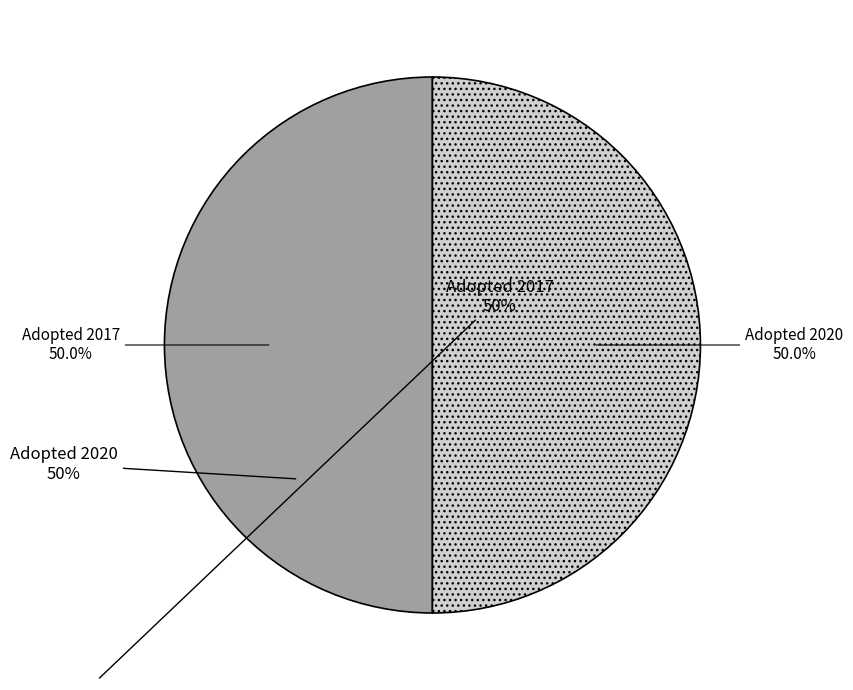

How many segments does this pie chart have?

2